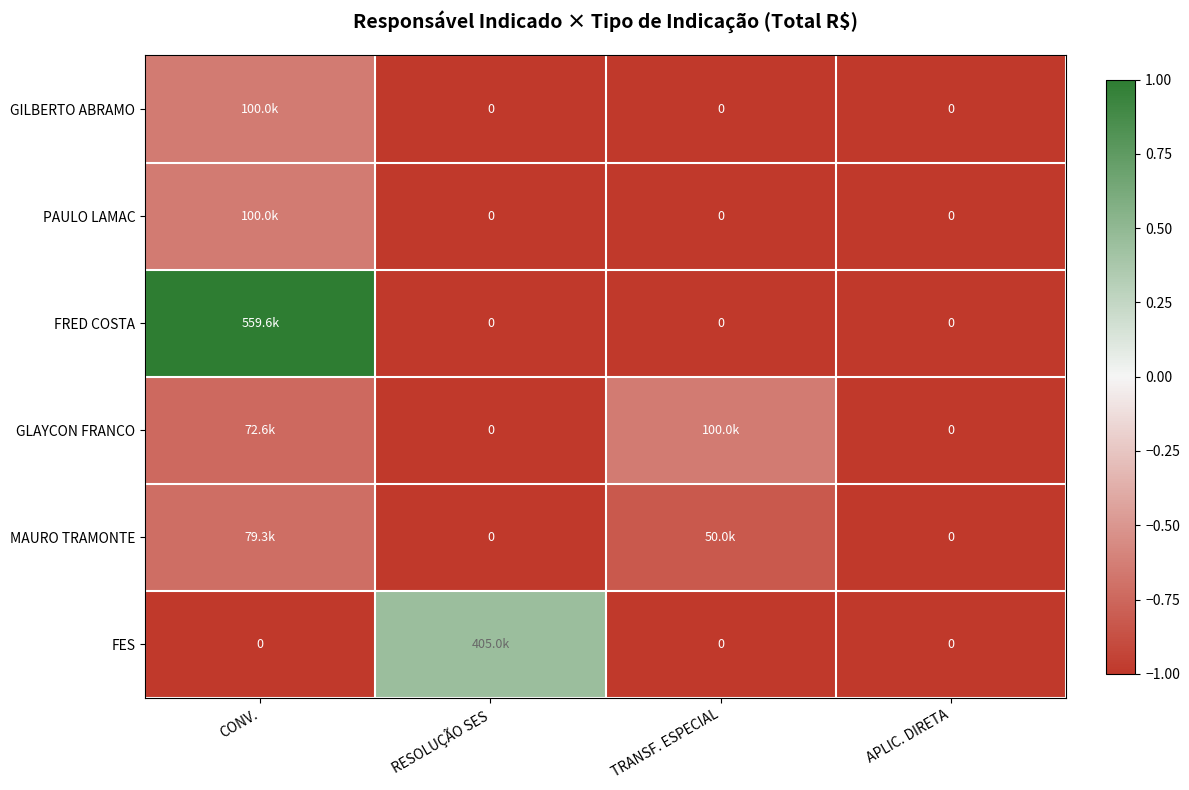

Which series changed the most between CONV. and TRANSF. ESPECIAL?

FRED COSTA